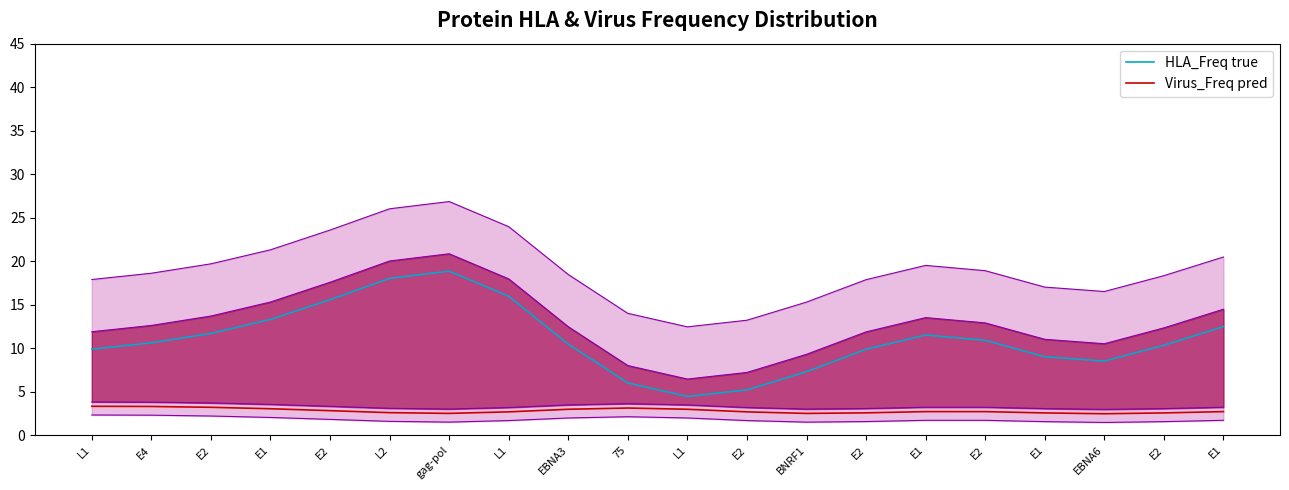

Rank the series at BNRF1 from lowest to highest value.

Virus_Freq pred, HLA_Freq true